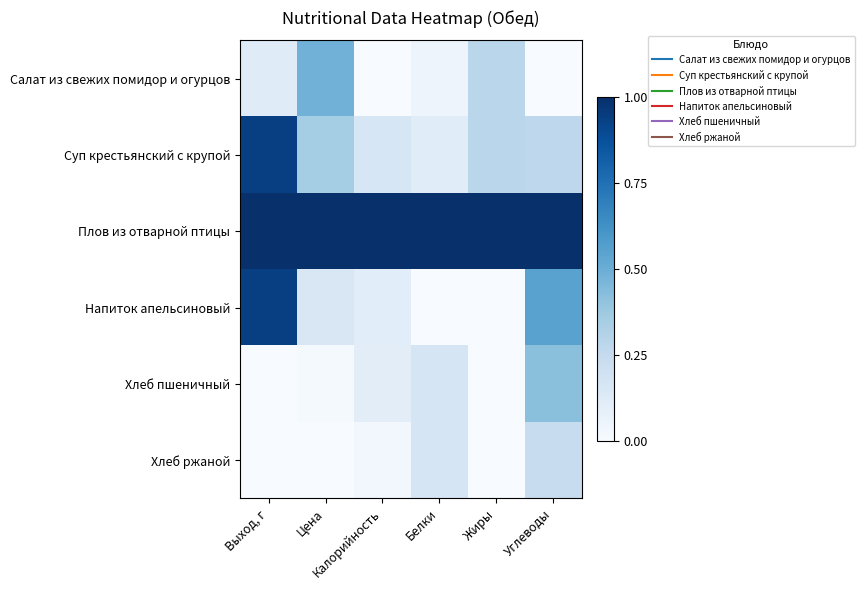

At which category is the sum across all series the highest?

Выход, г